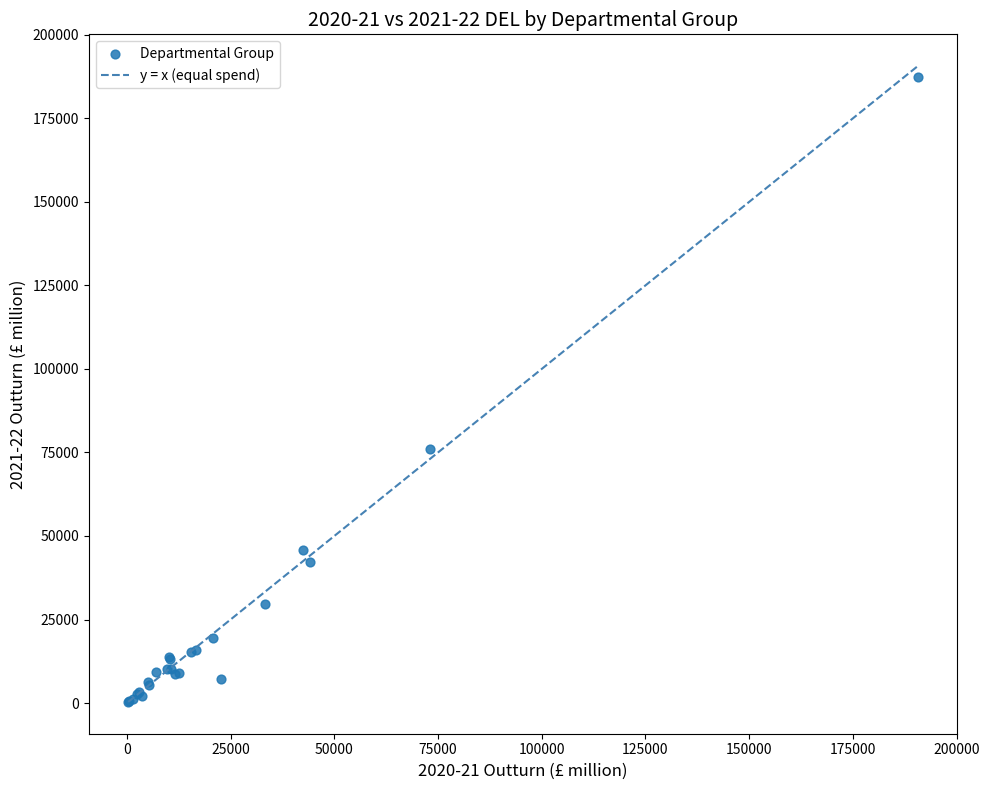

What Y value in the scatter plot is closest to 93853?

76085